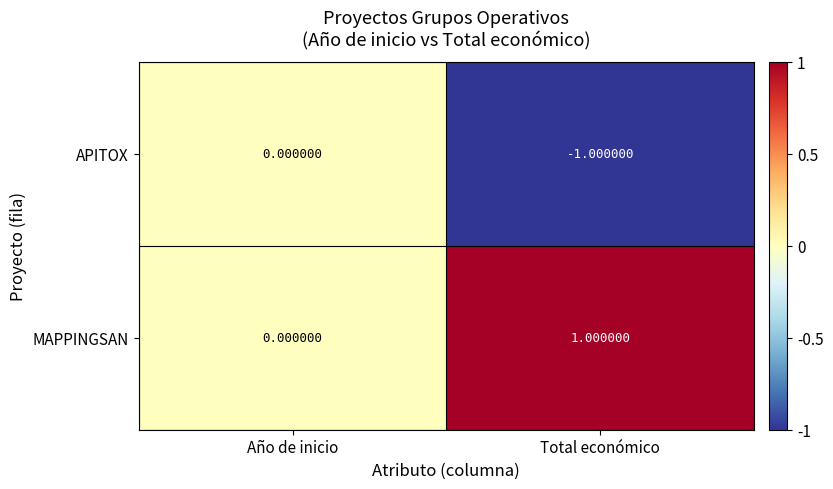

Where is APITOX nearest to the value 0?

Año de inicio